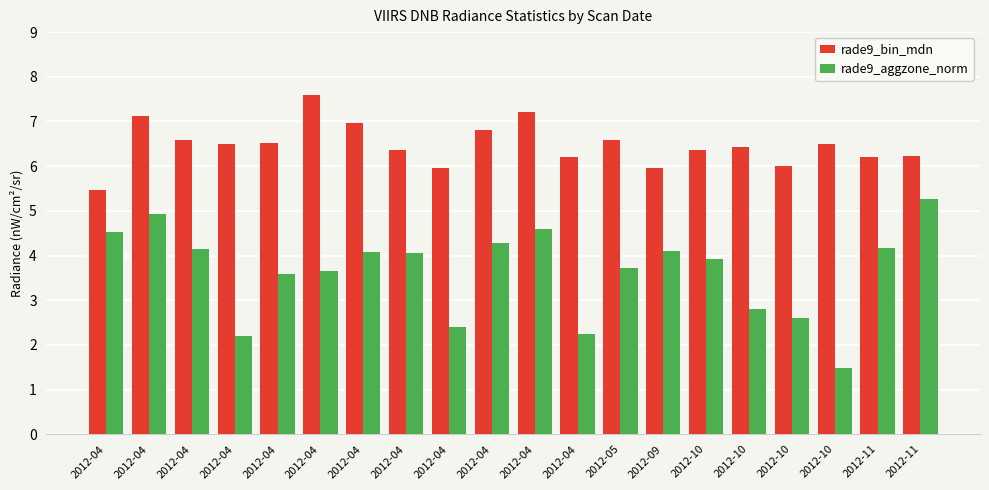

What is the minimum value shown in the chart?

1.5